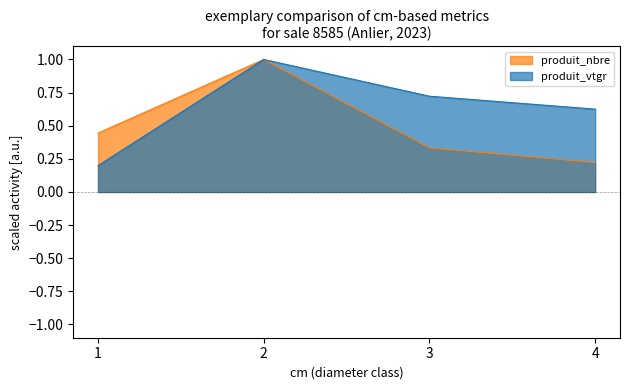

Reading right to left, extract all data points from this chart.

produit_nbre: 0.2	0.3	1.0	0.4
produit_vtgr: 0.6	0.7	1.0	0.2